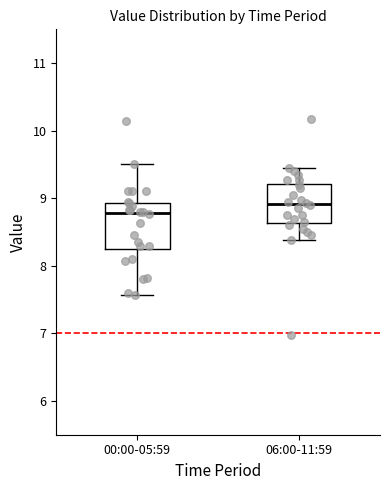

Reading left to right, transcribe this box plot: for each box, give where its median line is, the range the box spans, and where its two whiskers end, as read against the y-axis. The values are not printed on the chart, so give them approximately, as read against the axis.

00:00-05:59: median 8.8, box 8.3 to 8.9, whiskers 7.6 to 9.5
06:00-11:59: median 8.9, box 8.6 to 9.2, whiskers 8.4 to 9.5